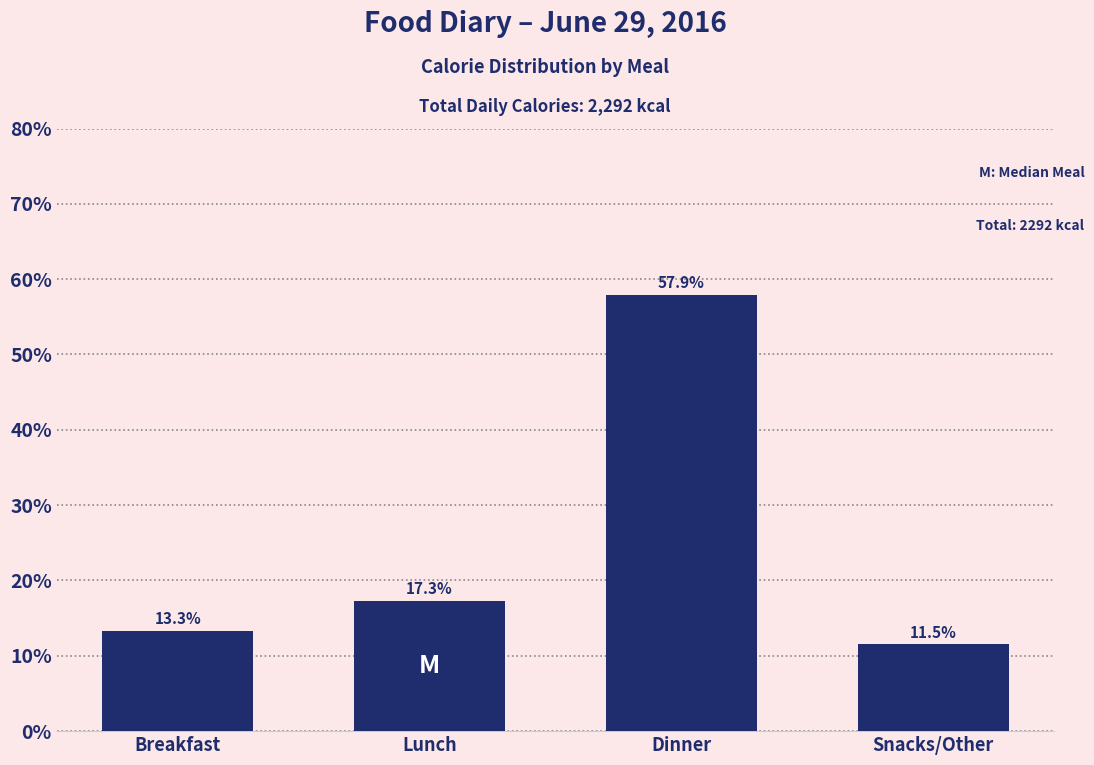

Reading left to right, transcribe all the data shown in this chart.

Breakfast=13.3	Lunch=17.3	Dinner=57.9	Snacks/Other=11.5